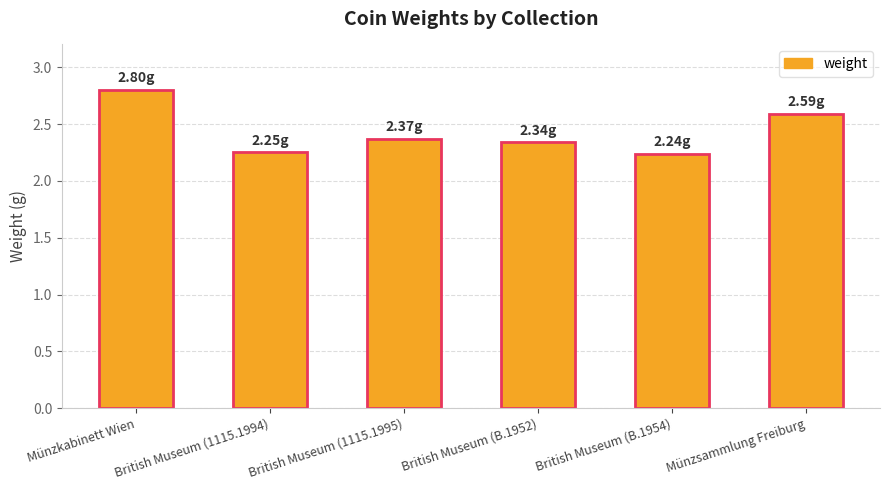

What is the sum of the values at British Museum (1115.1995) and British Museum (B.1954)?

4.6